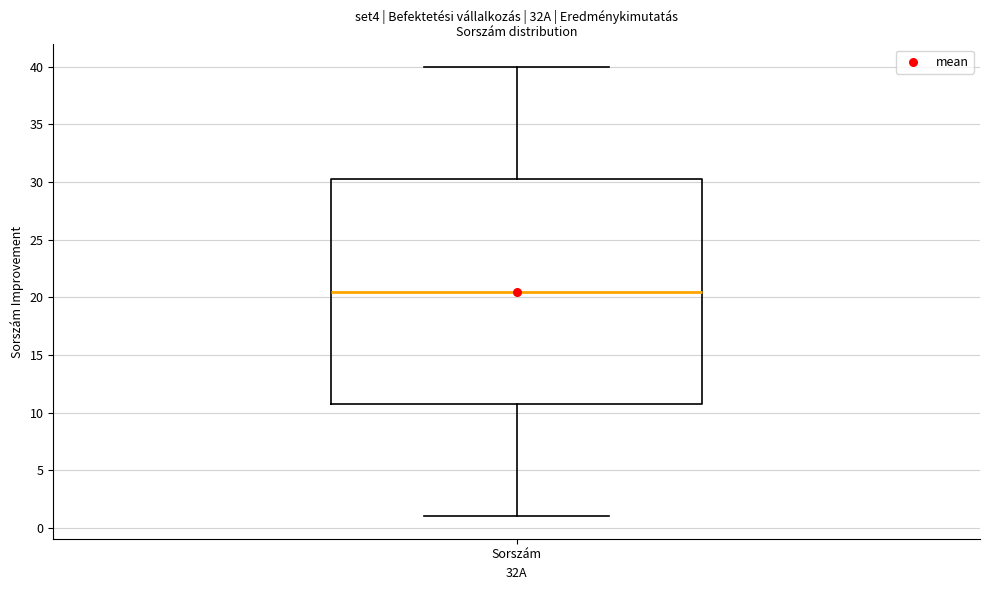

Transcribe this box plot: give where the median line is, the range the box spans, and where the two whiskers end, as read against the y-axis. The values are not printed on the chart, so give them approximately, as read against the axis.

median 20.5, box 11.0 to 30.5, whiskers 1.0 to 40.0